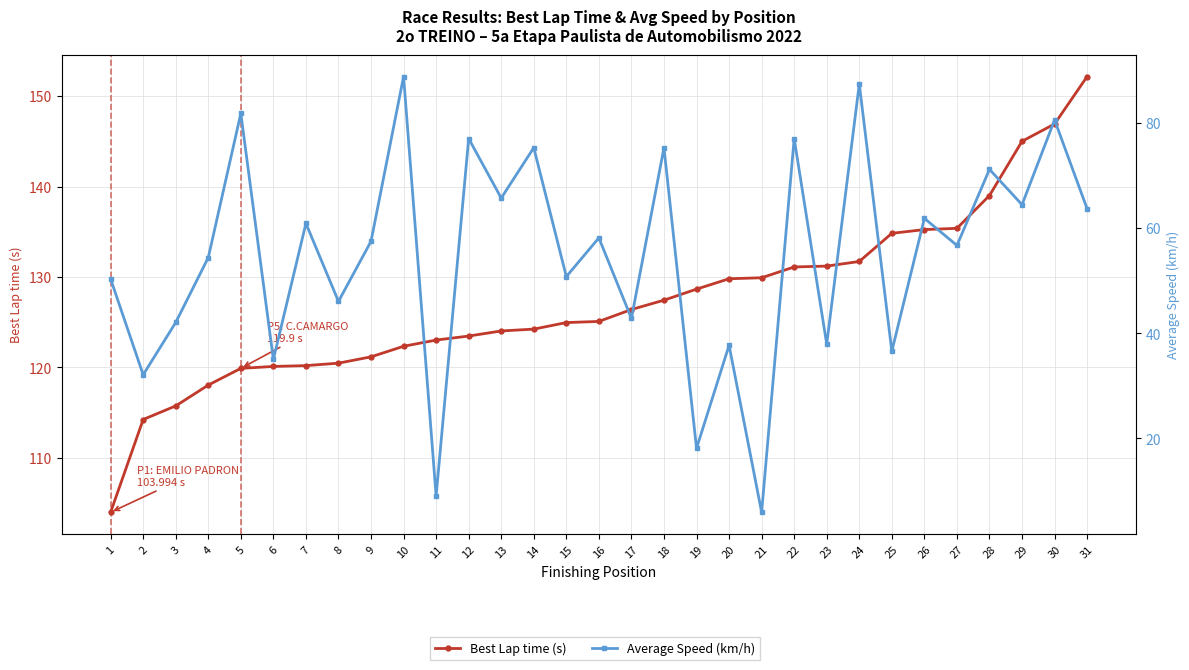

How many distinct data groups are displayed?

2